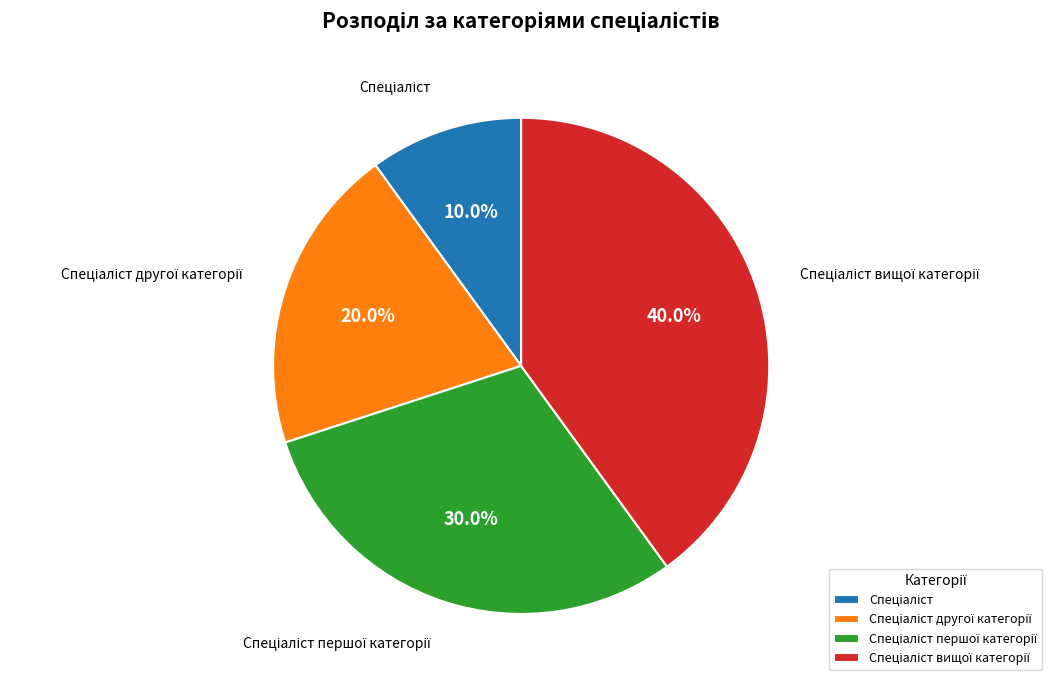

Is there a majority slice in this chart?

No